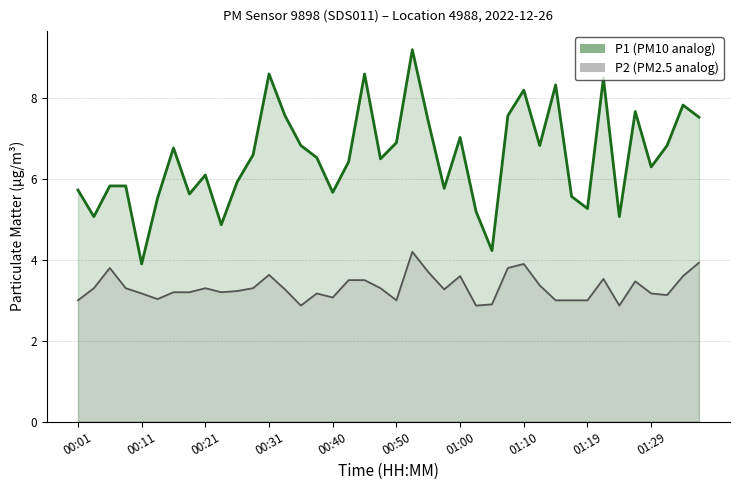

True or false: P2 (PM2.5) and P1 (PM10) intersect in this chart.

False